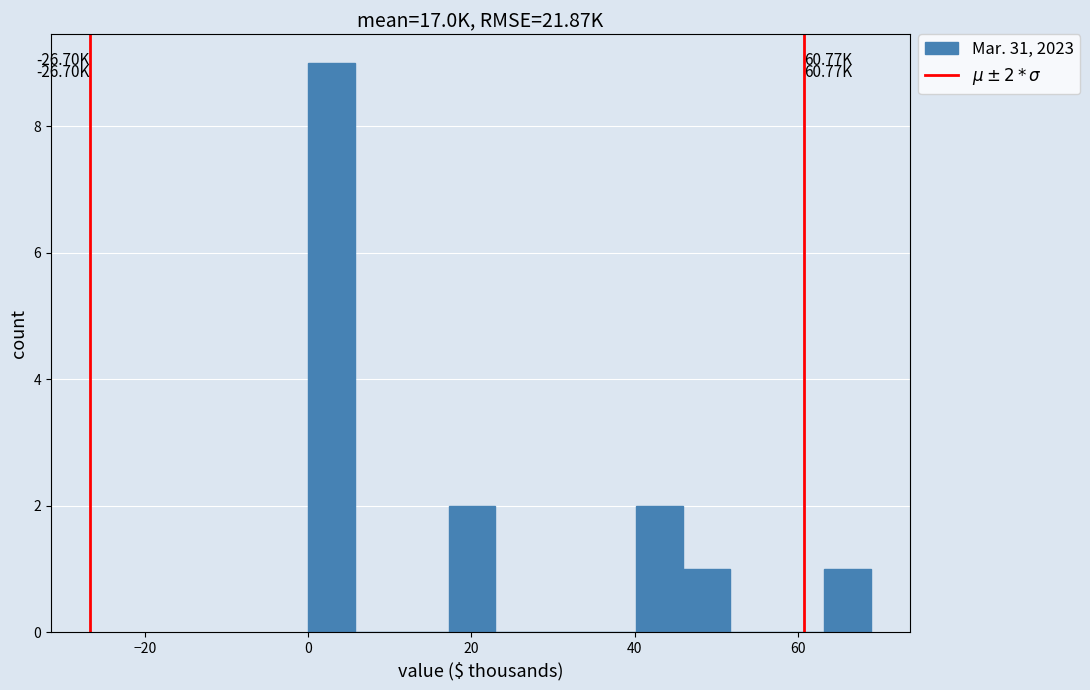

Read against the x-axis, roughly where is the centre of the tallest bar?

2